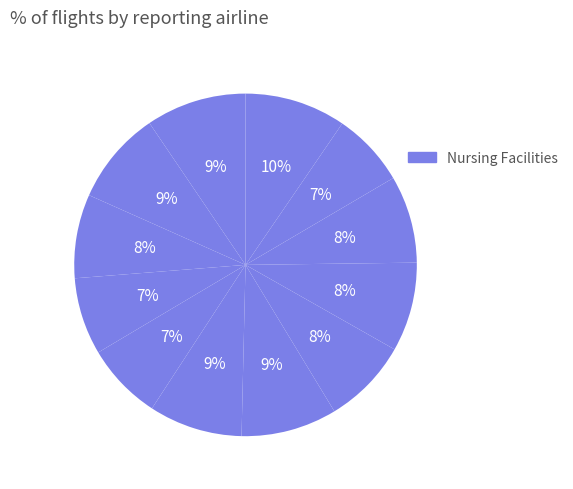

How many segments does this pie chart have?

12